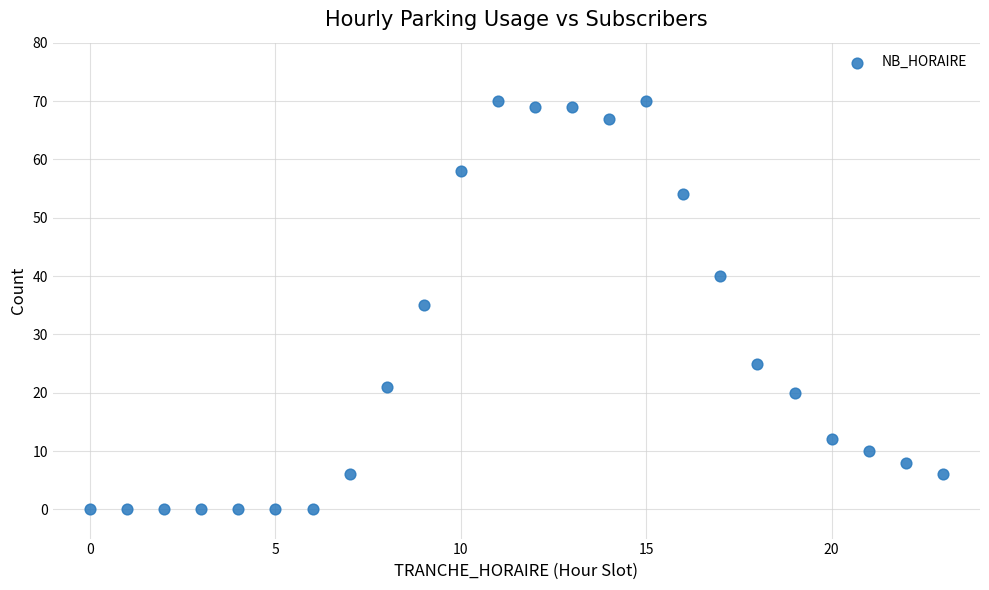

What is the range of X values (max minus min)?

23